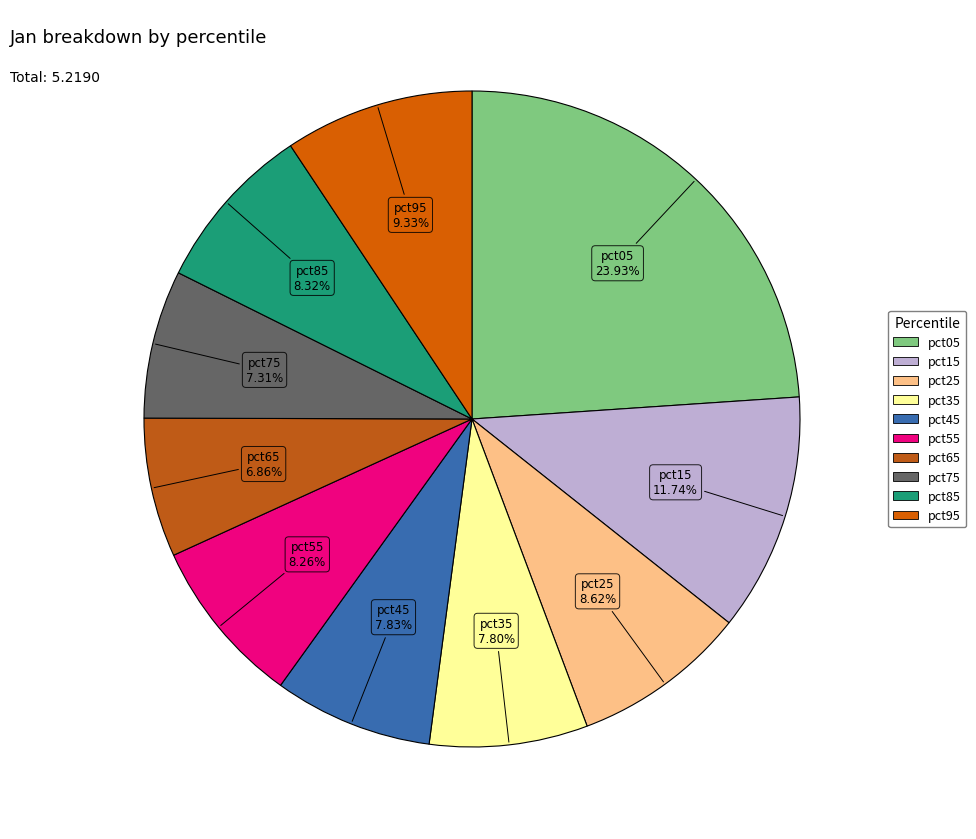

Which slice is the largest?

pct05